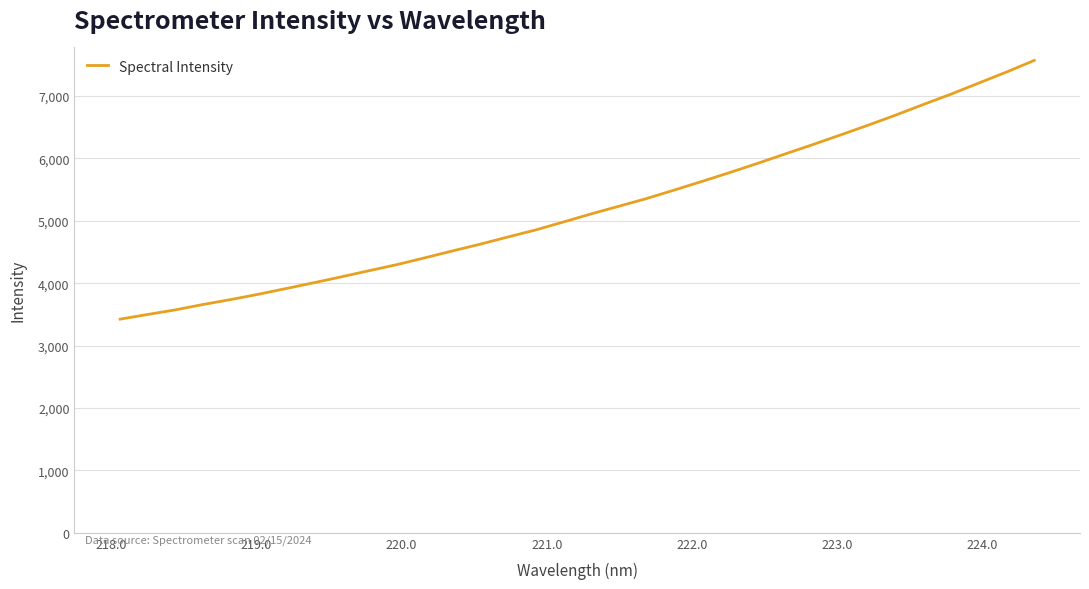

What is the smallest value displayed?

3424.3